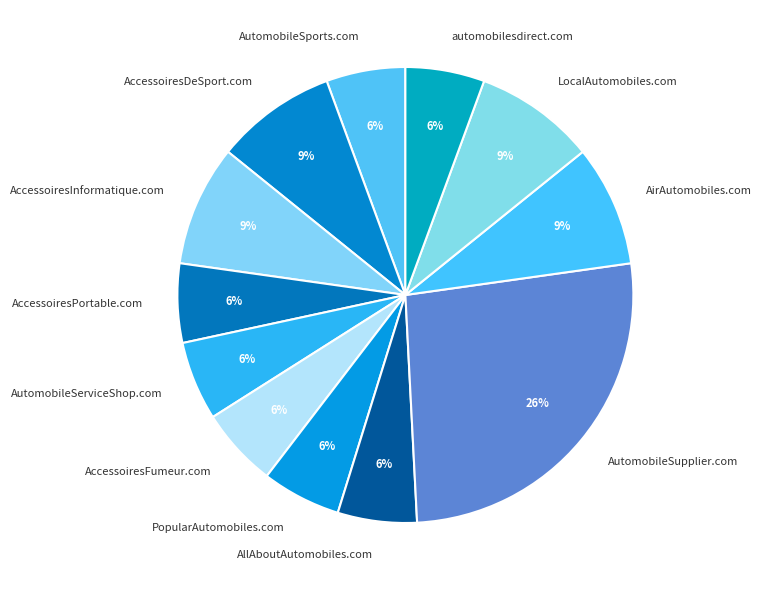

To the nearest percent, what percentage of the pie is AccessoiresDeSport.com?

9%